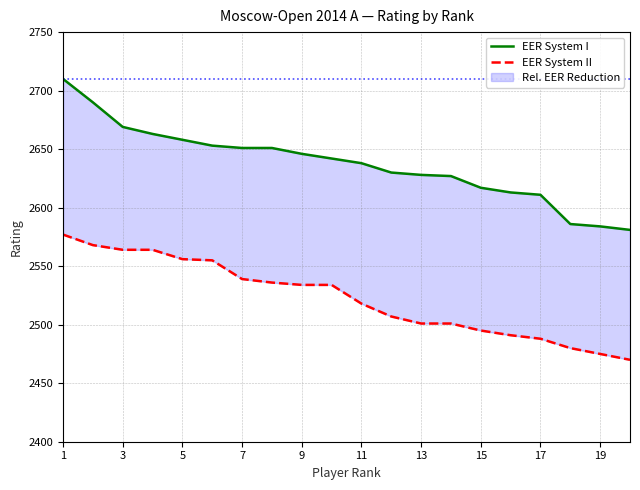

At which category is the sum across all series the highest?

1